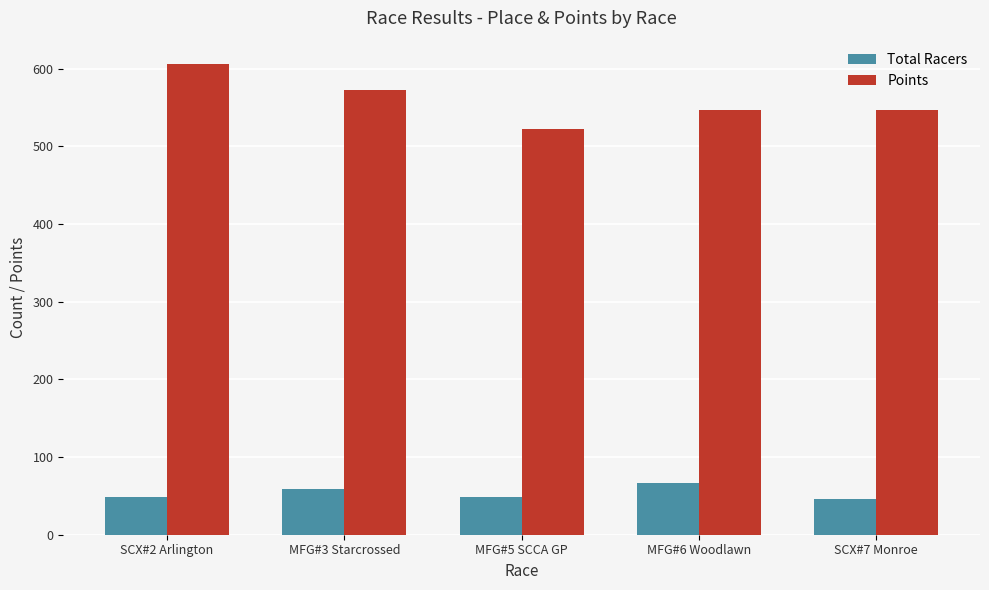

How many groups of bars are there?

5